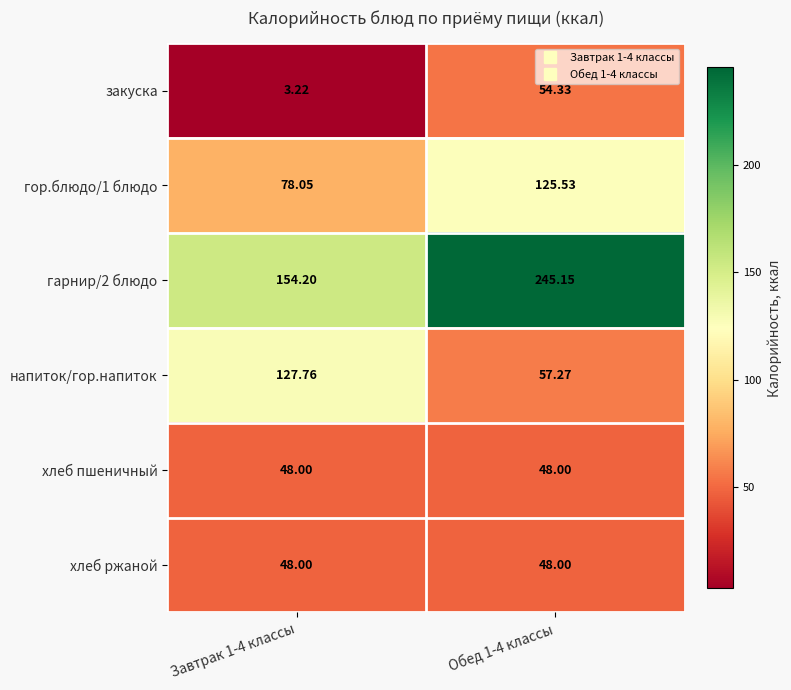

What is the maximum value shown in the chart?

245.2